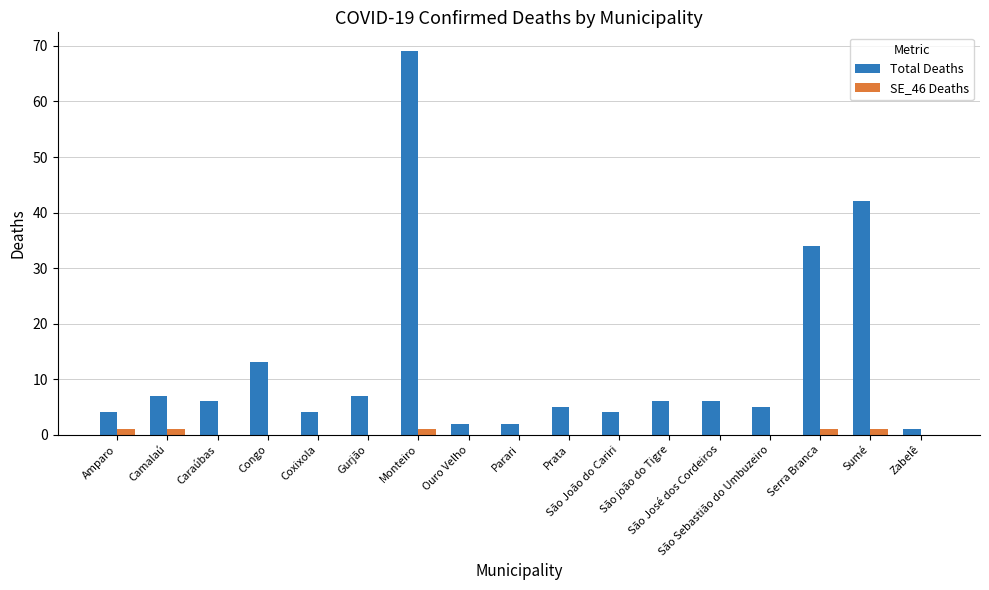

Which category has the highest value in the Total Deaths series?

Monteiro